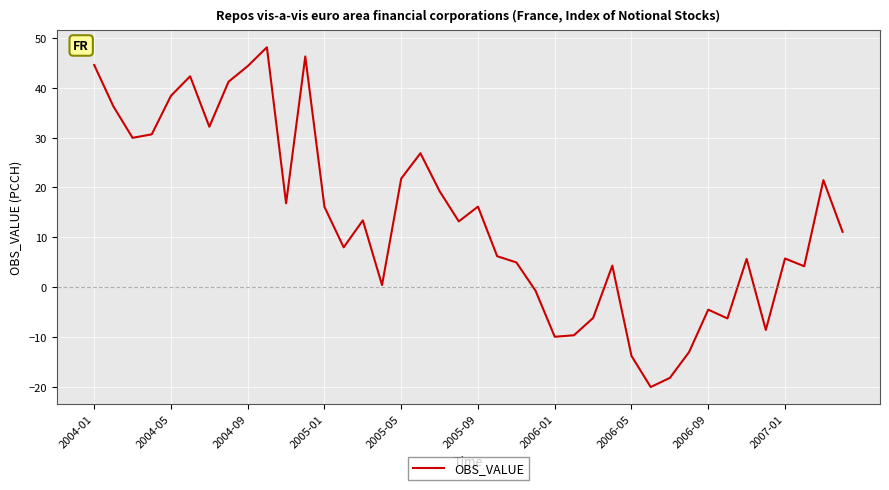

What is the minimum value shown in the chart?

-20.1